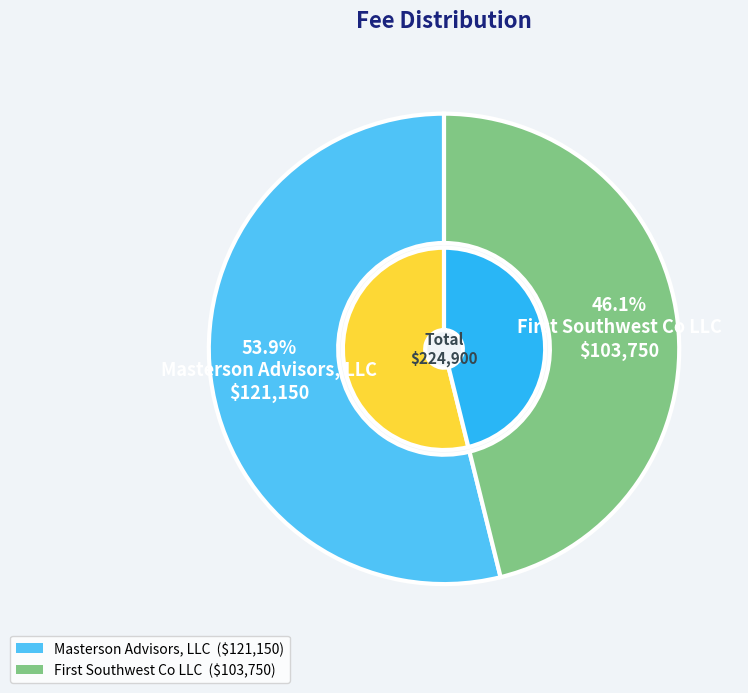

Count the number of slices in the pie.

2